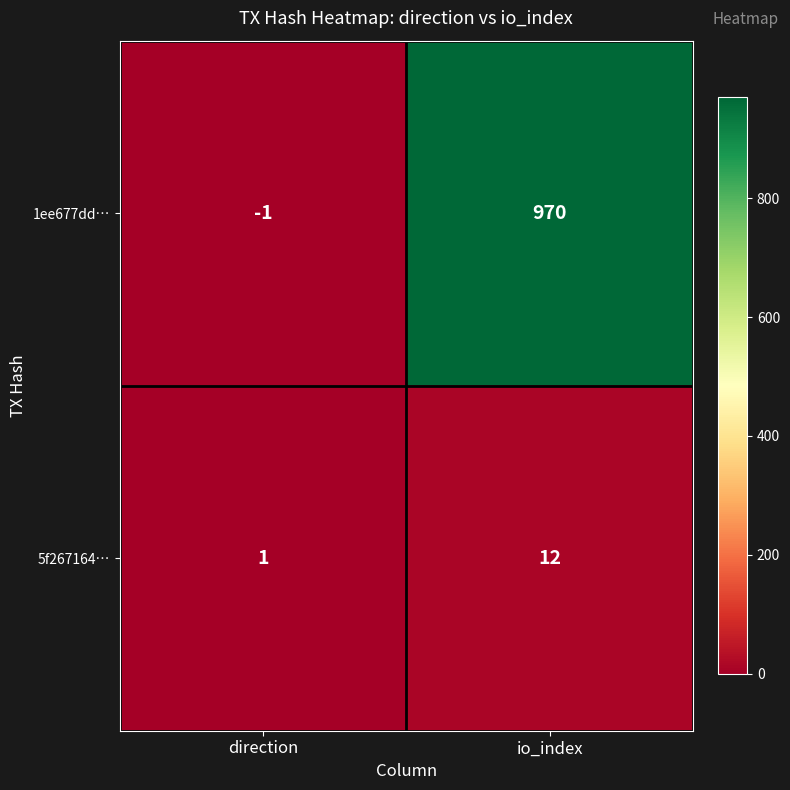

What value does the 1ee677dd… series have at io_index?

970